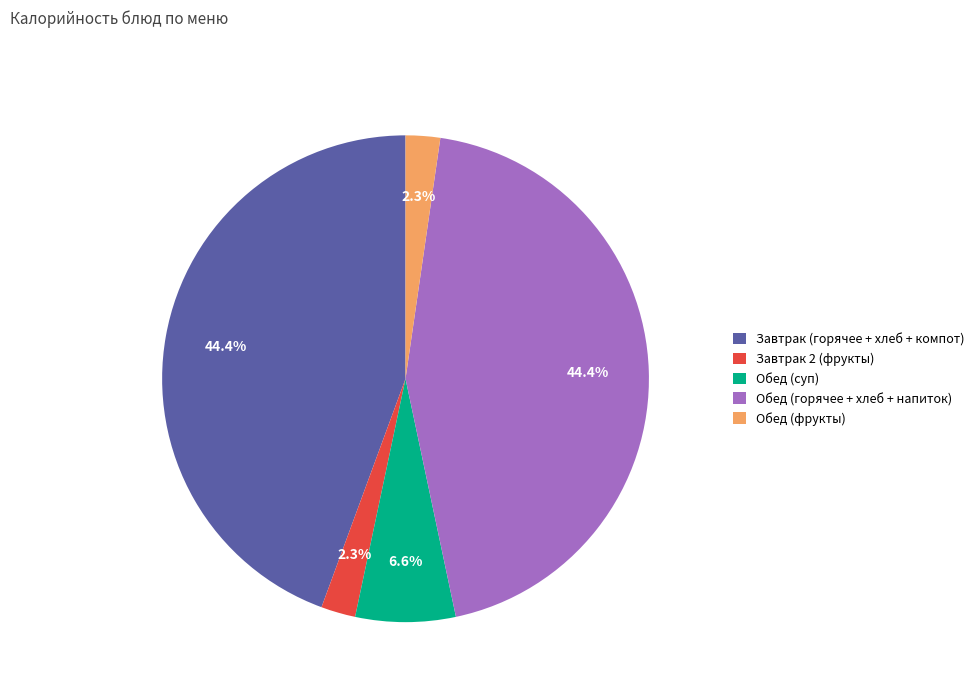

Does any single category account for the majority?

No